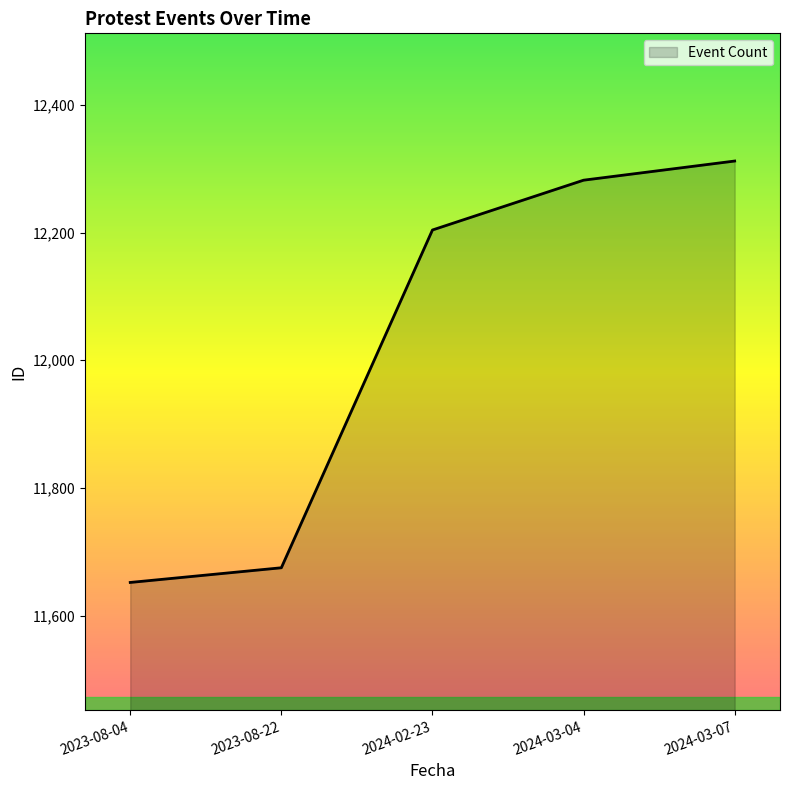

At which label is the value closest to 11982?

2024-02-23